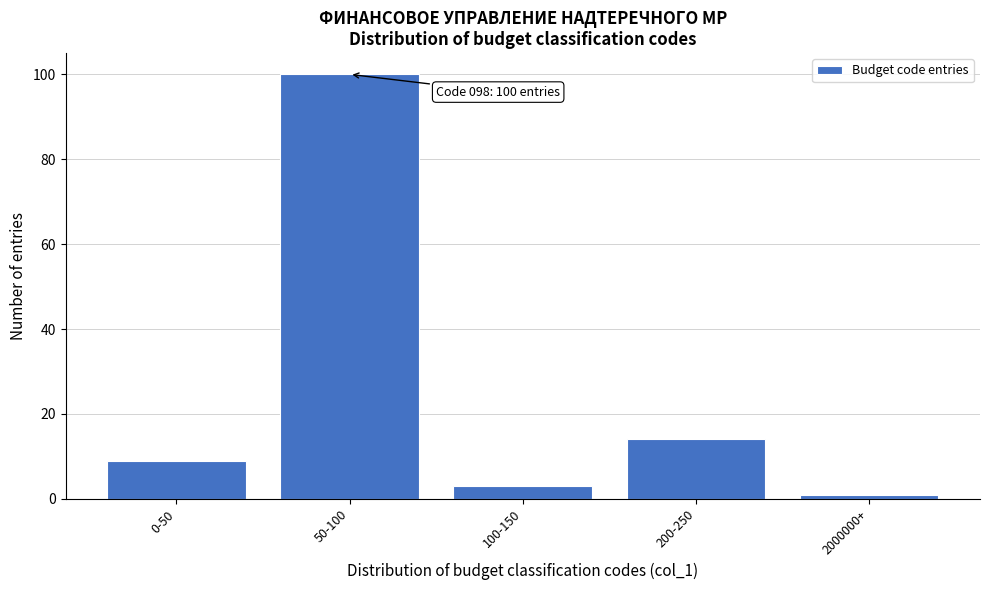

Reading right to left, transcribe all the data shown in this chart.

2000000+=1	200-250=14	100-150=3	50-100=100	0-50=9